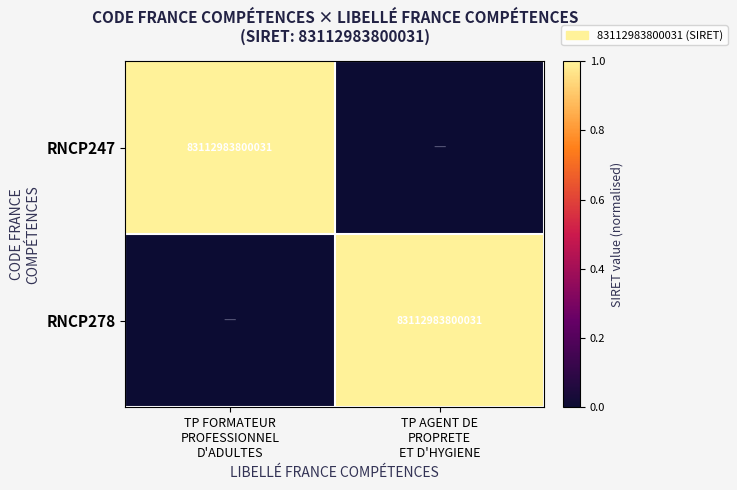

What is the sum of the RNCP278 values at TP FORMATEUR PROFESSIONNEL D'ADULTES and TP AGENT DE PROPRETE ET D'HYGIENE?

1